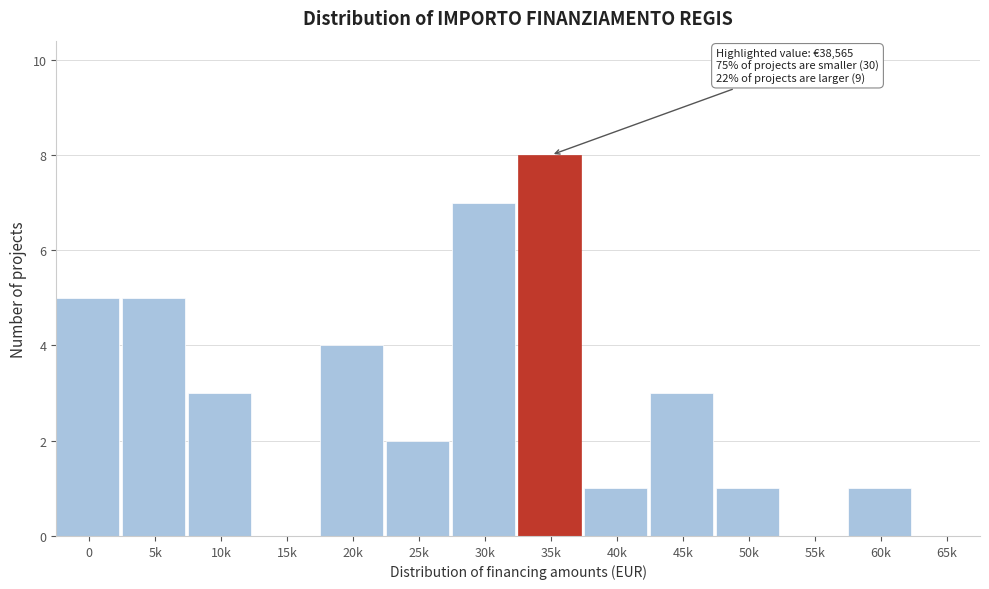

Reading right to left, extract all data points from this chart.

65k=0	60k=1	55k=0	50k=1	45k=3	40k=1	35k=8	30k=7	25k=2	20k=4	15k=0	10k=3	5k=5	0=5